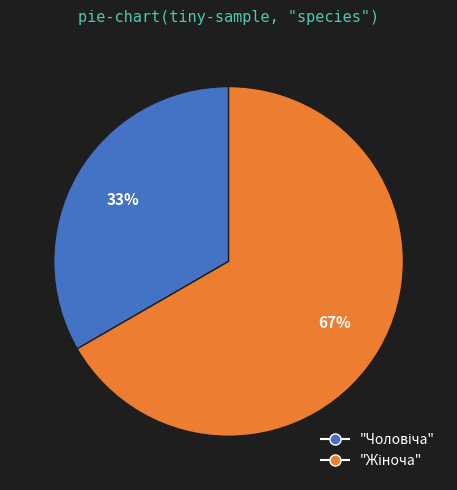

To the nearest percent, what is the average slice percentage?

50%